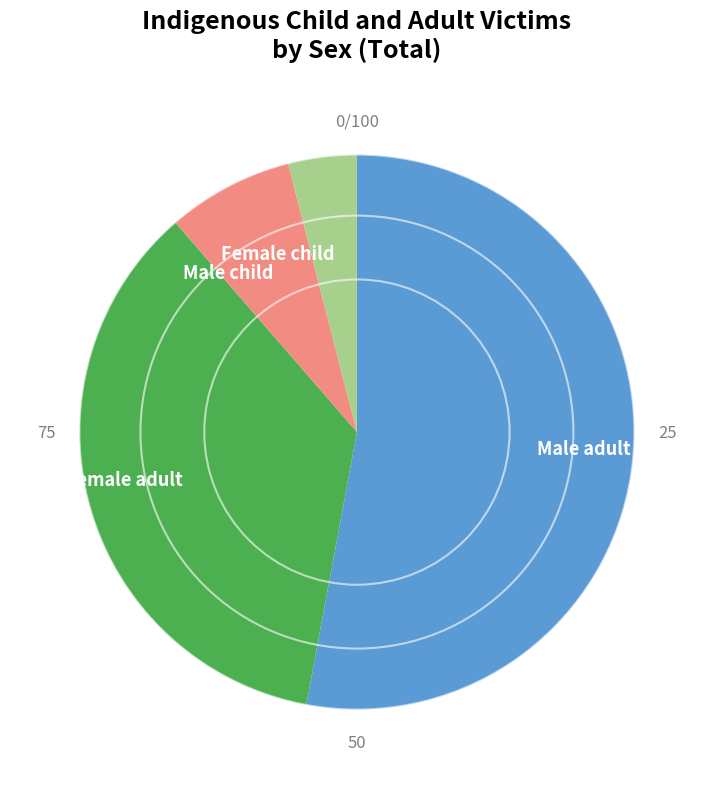

Combined, do Female adult and Female child account for over 50%?

No